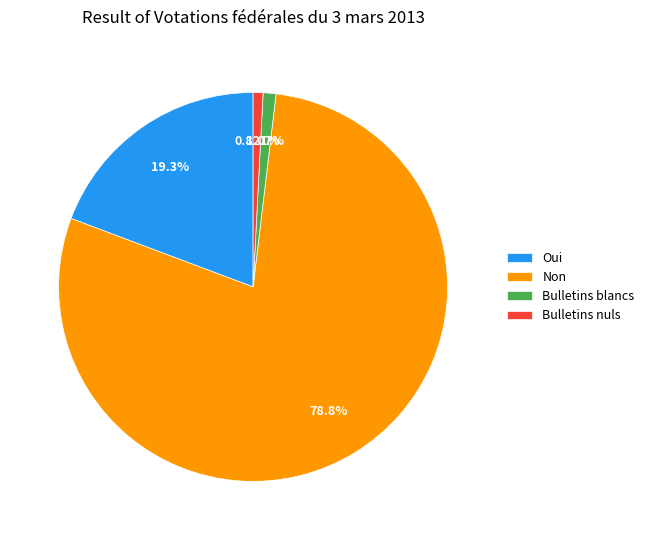

Is it true that Oui is 33% of the pie?

False